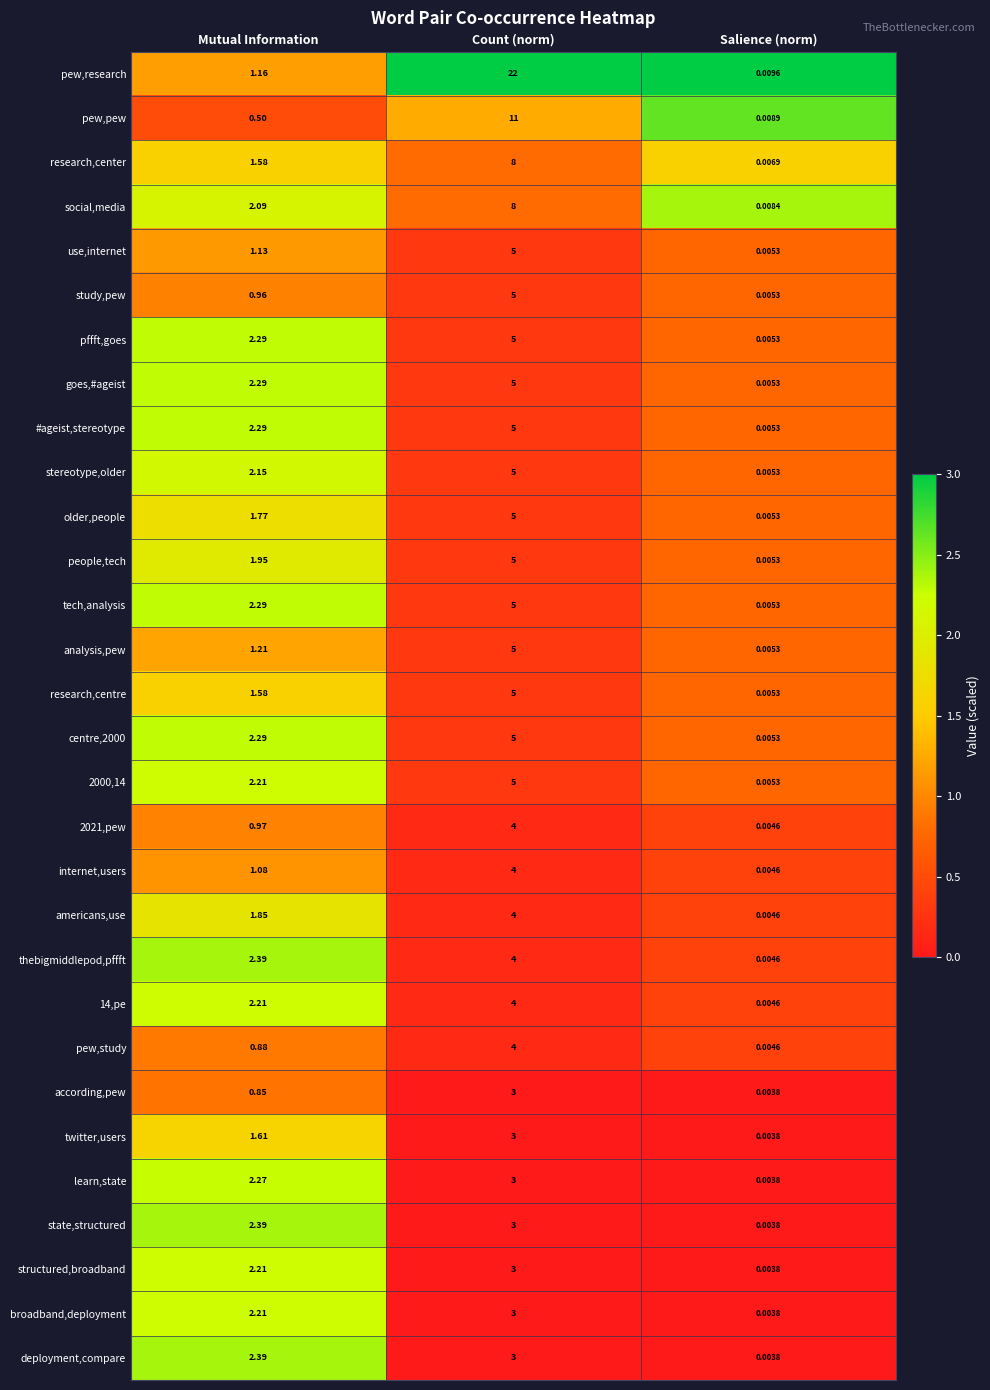

Where is pew,pew nearest to the value 5?

Mutual Information